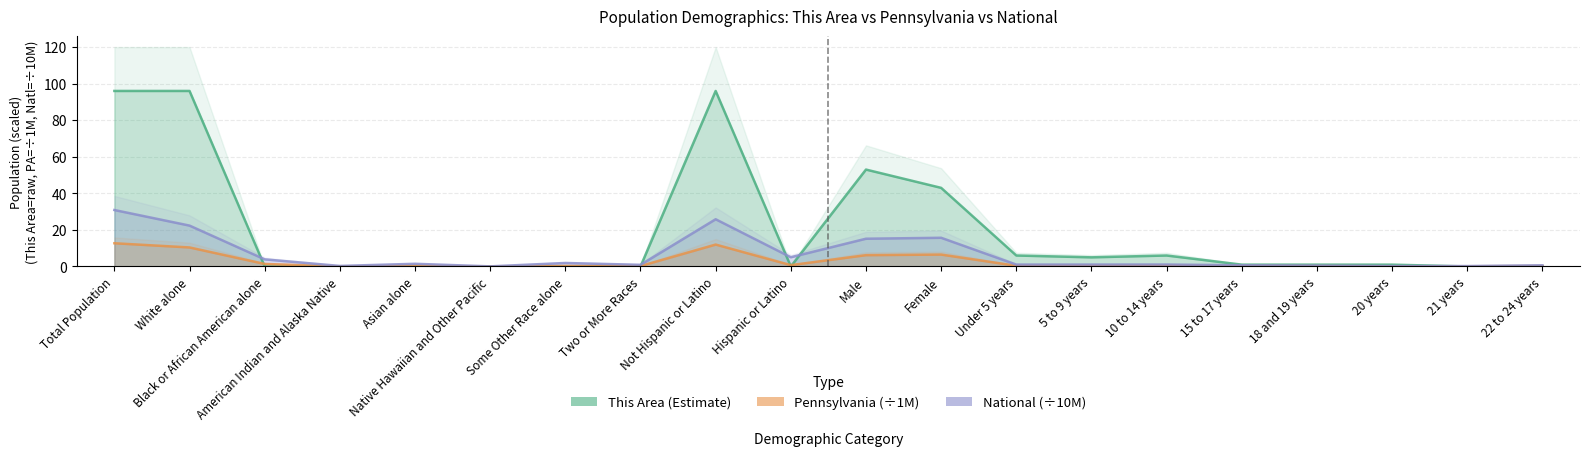

Which series has the largest total across all categories?

This Area